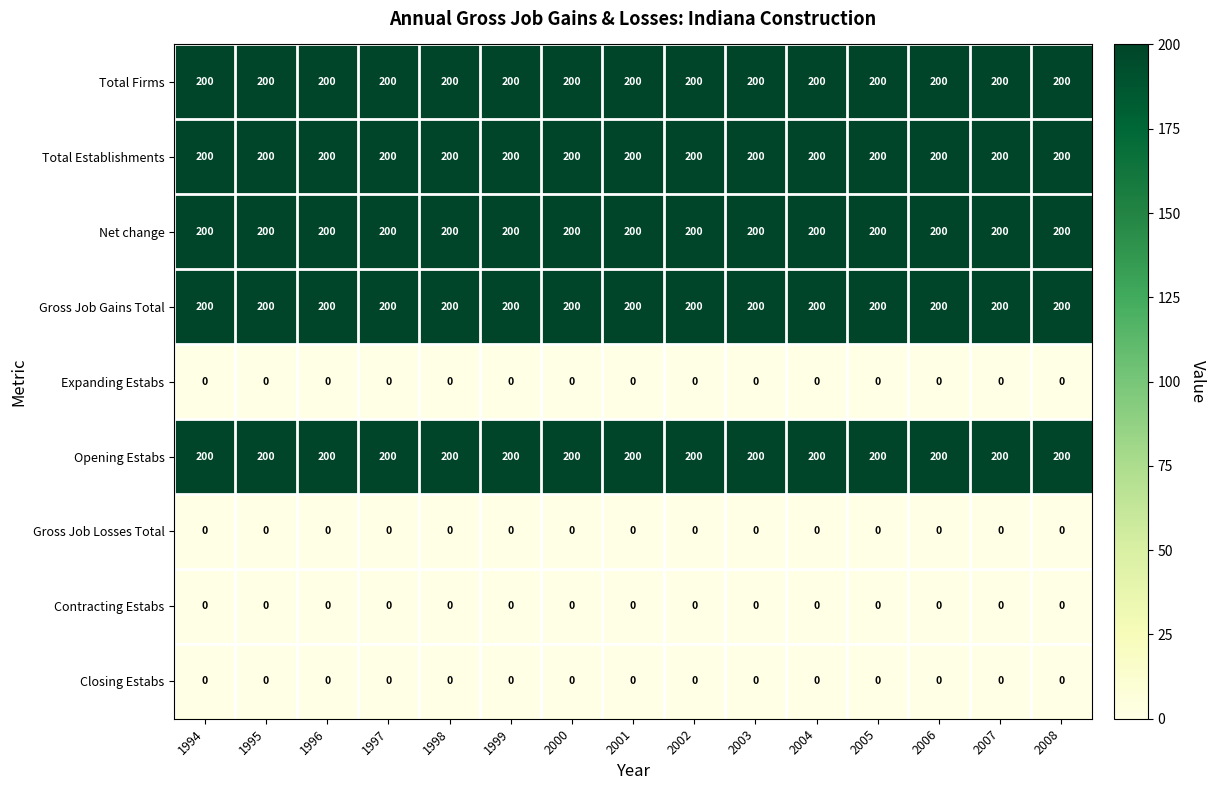

What is the minimum value for Total Establishments?

200